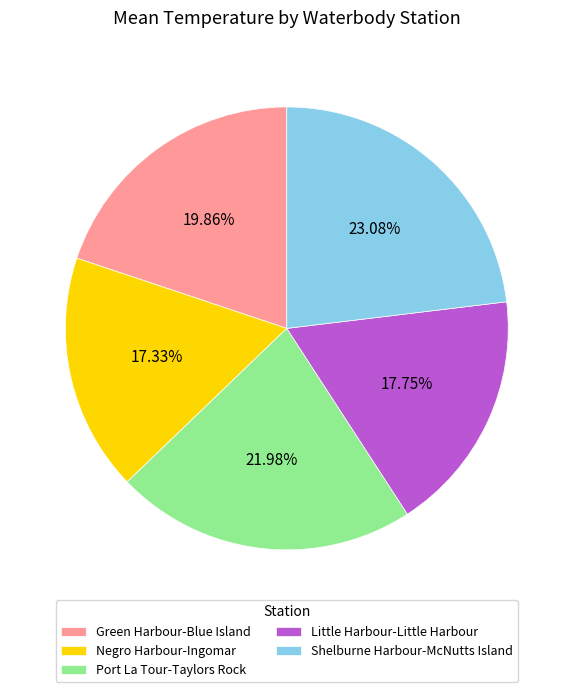

To the nearest percent, what portion does Port La Tour-Taylors Rock represent?

22%